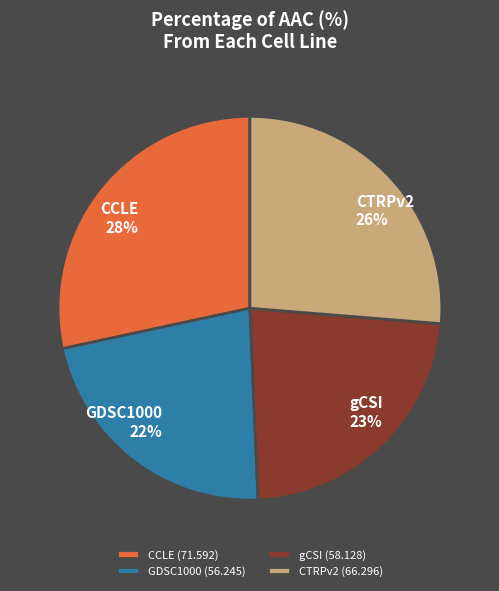

The GDSC1000 slice represents 22% of the pie. True or false?

True